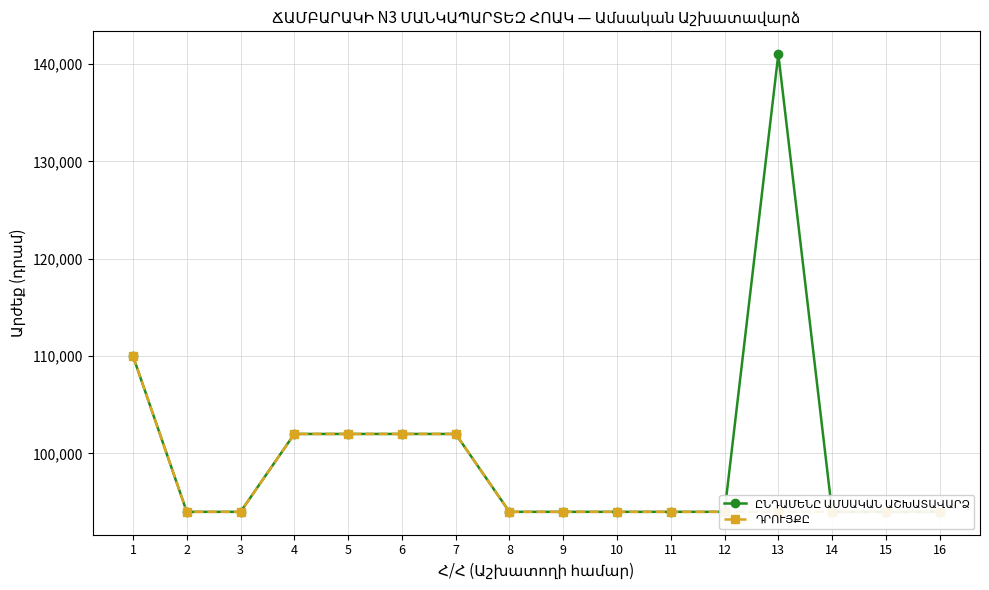

Between 2 and 3, which series saw the biggest shift?

ԸՆԴԱՄԵՆԸ ԱՄՍԱԿԱՆ ԱՇԽԱՏԱՎԱՐՁ